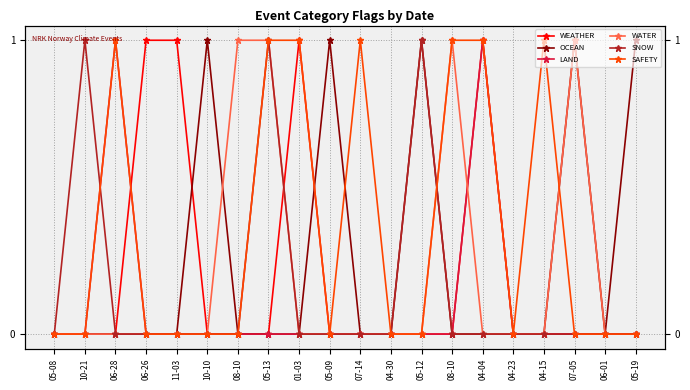

At how many categories does at least one series exceed 0?

16